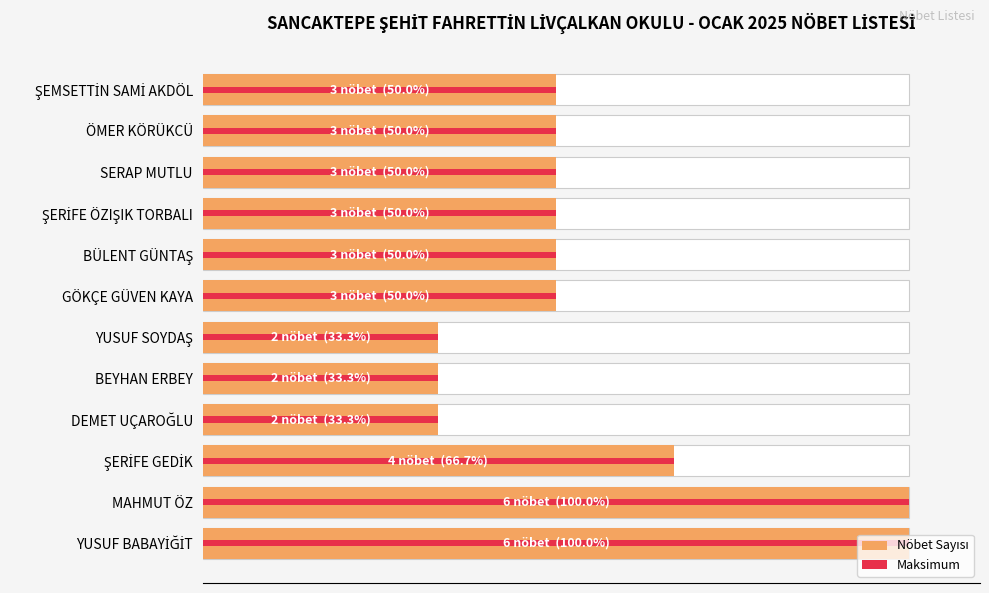

Is the value of Maksimum at BEYHAN ERBEY greater than the value of Nöbet Sayısı at ÖMER KÖRÜKCÜ?

No